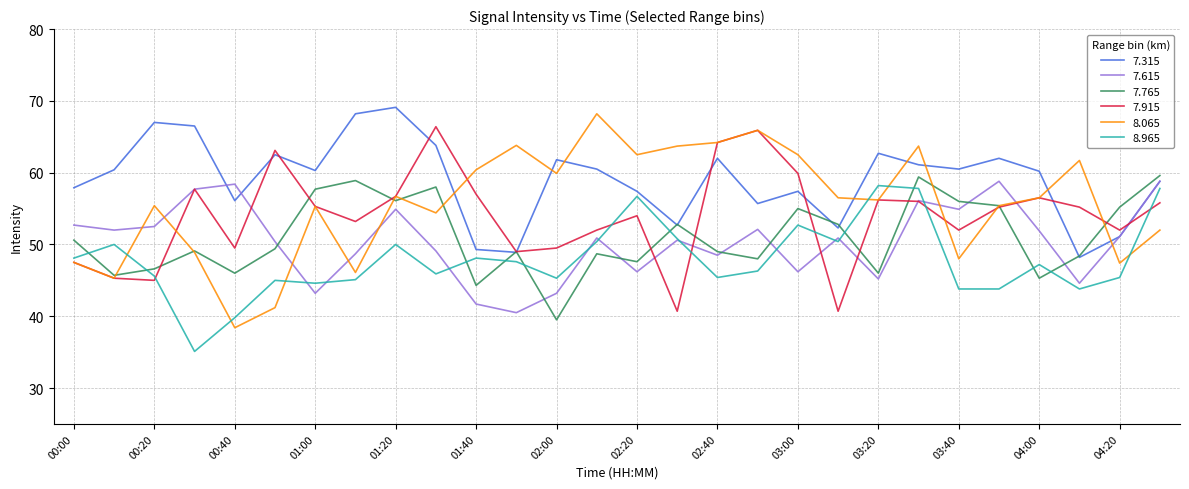

What is the difference between the maximum and second lowest values in the 7.765 series?

15.3